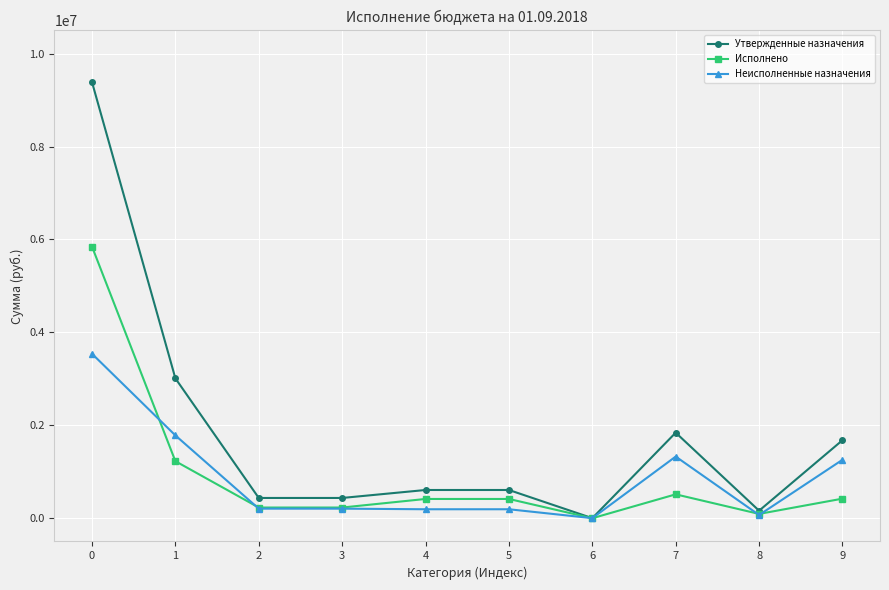

What is the highest value of the Утвержденные назначения series?

9388600.0